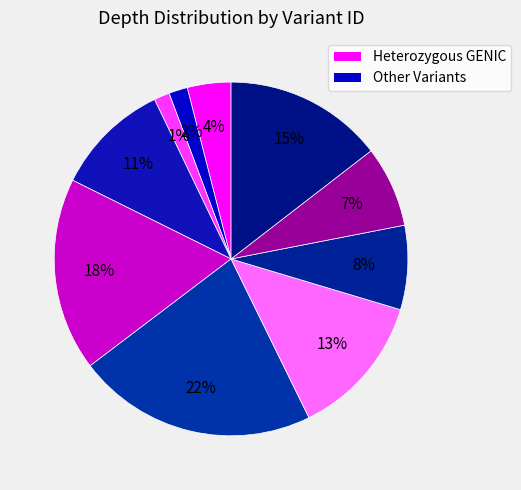

How many segments does this pie chart have?

10